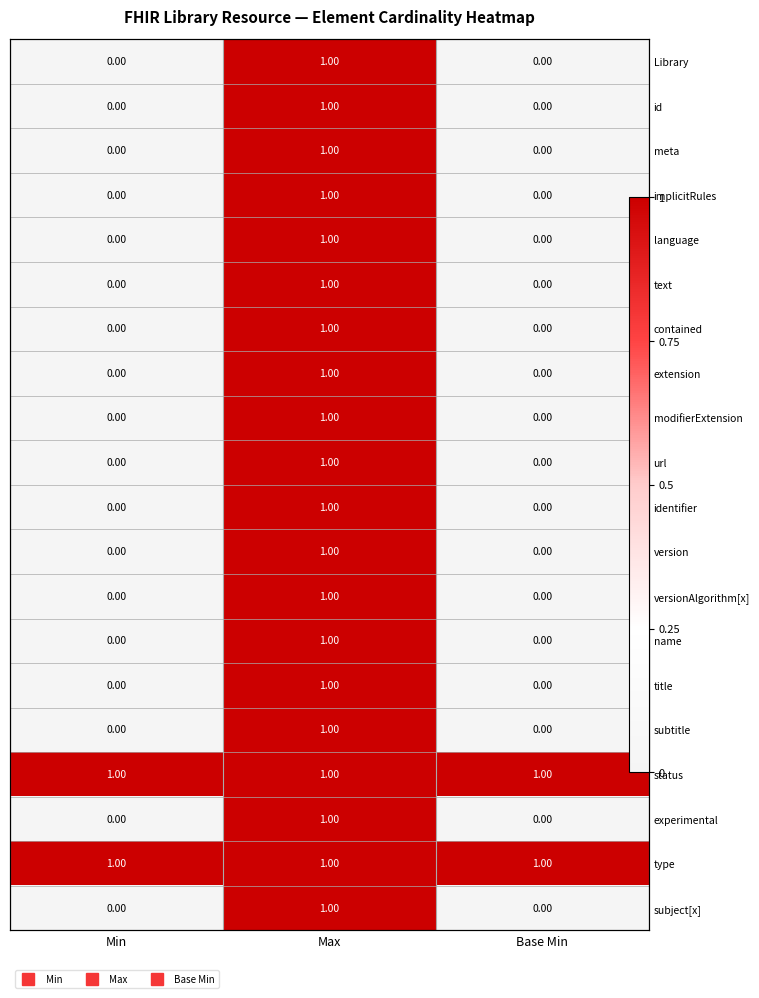

Which label corresponds to the largest value in the chart?

Max